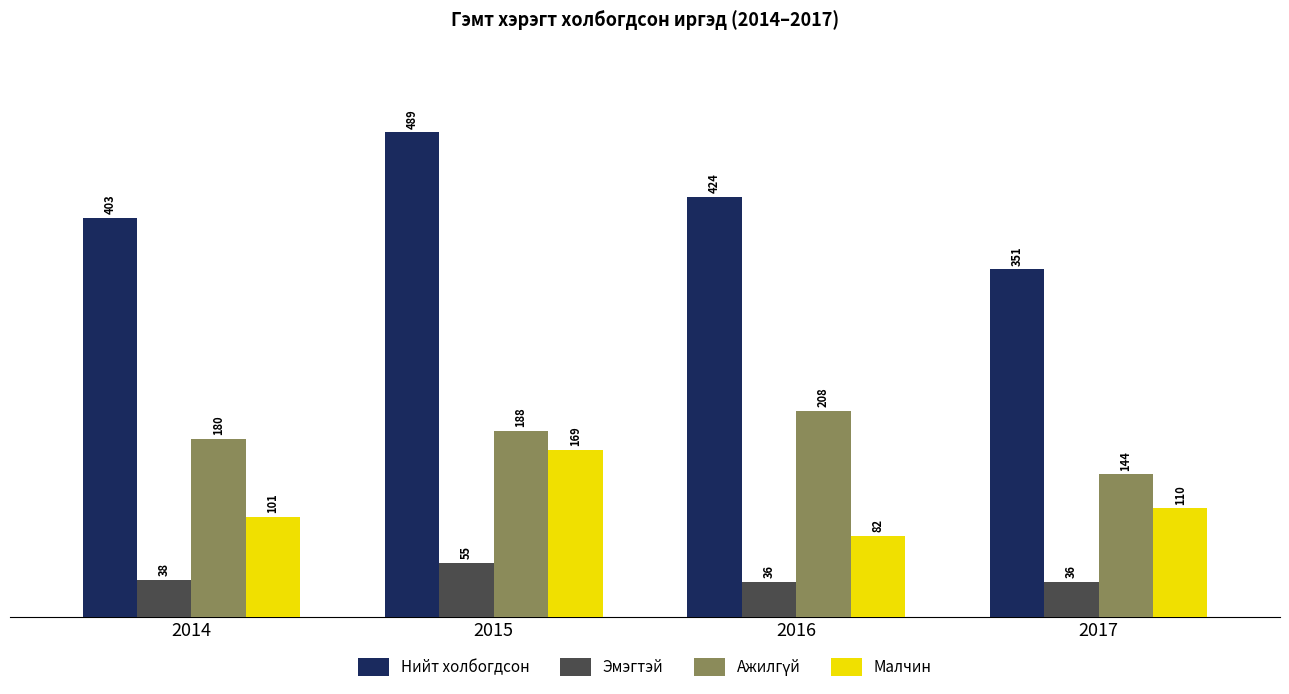

At which label is Эмэгтэй closest to 45?

2014